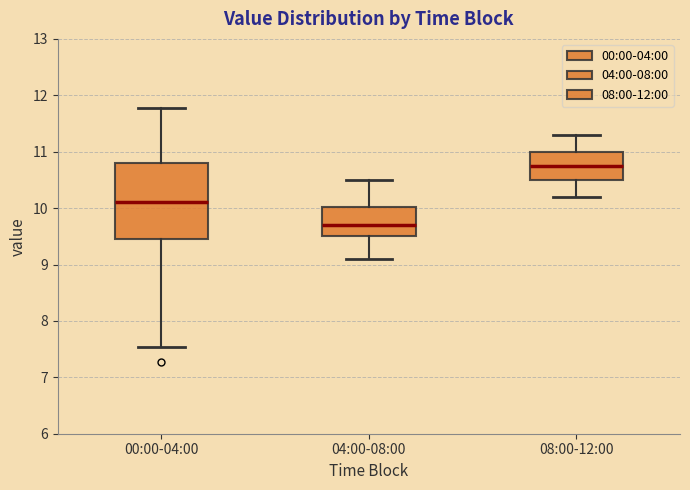

Where does the lower whisker of the box for 04:00-08:00 end on the y-axis? The values are not printed on the chart, so give them approximately, as read against the axis.

9.1